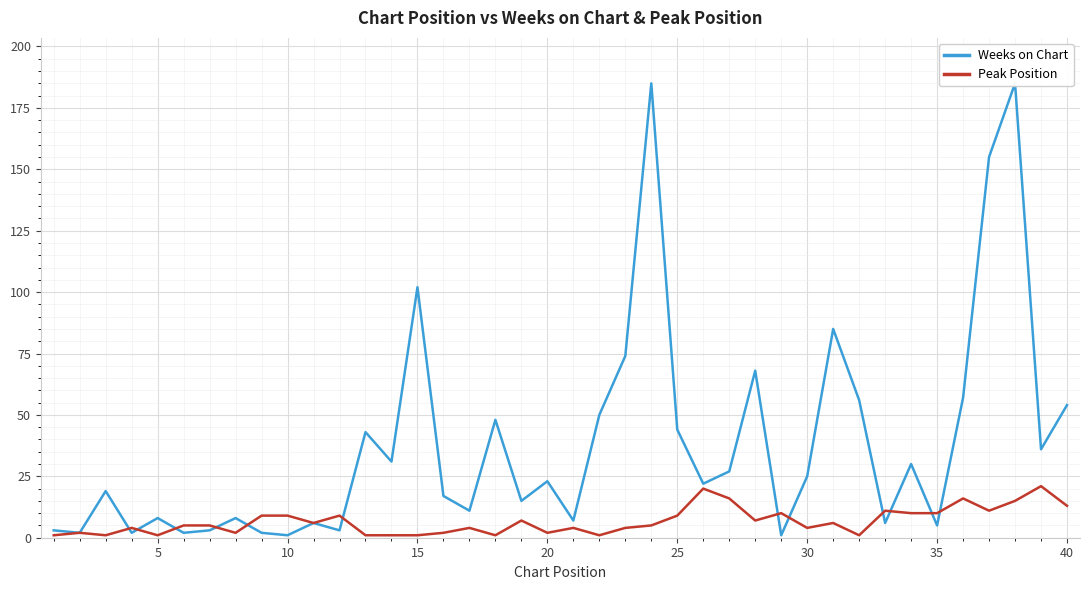

Which series has the largest range (max minus min)?

Weeks on Chart